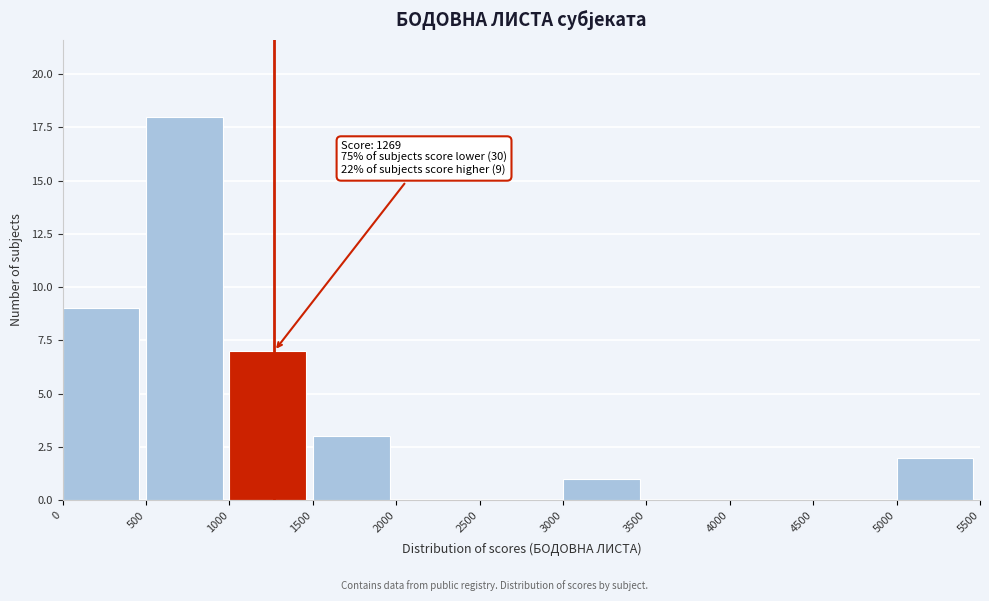

Over which range of the x-axis is the bar tallest?

500 to 1000